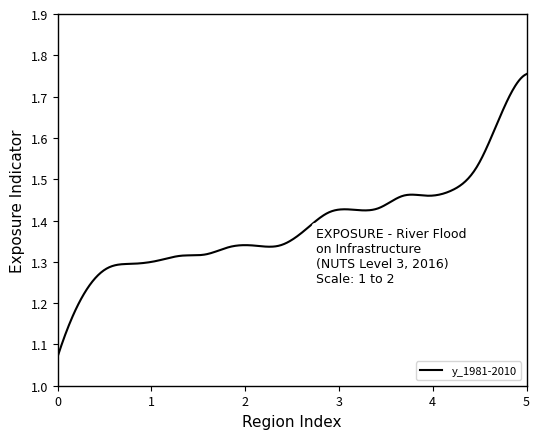

What is the difference between the maximum and minimum values?

0.7